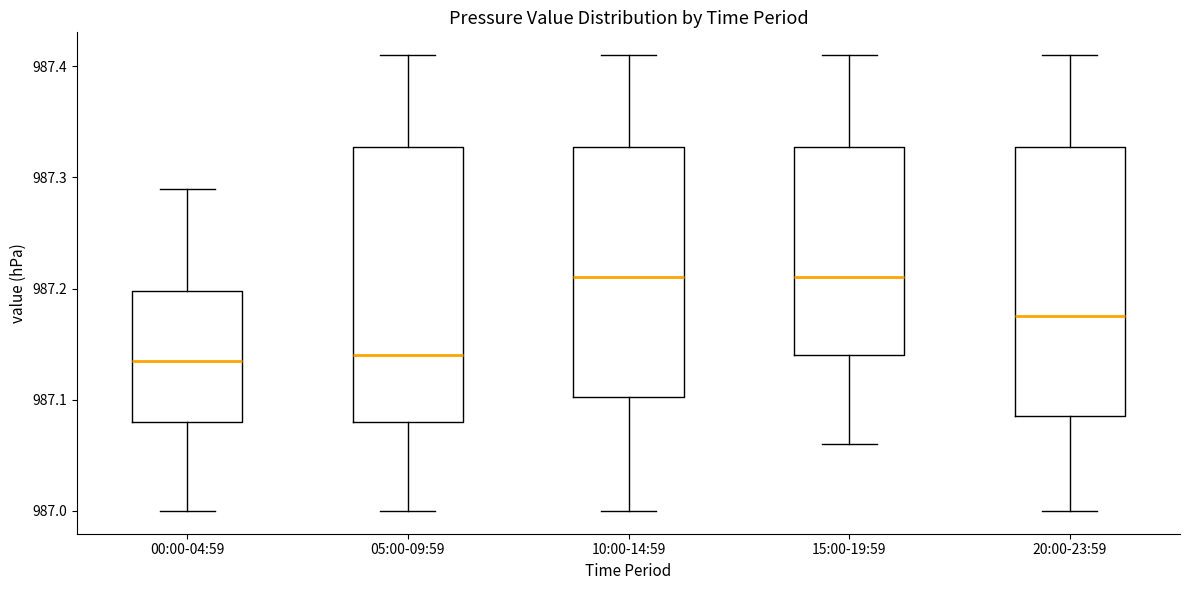

Reading left to right, transcribe this box plot: for each box, give where its median line is, the range the box spans, and where its two whiskers end, as read against the y-axis. The values are not printed on the chart, so give them approximately, as read against the axis.

00:00-04:59: median 987.14, box 987.08 to 987.20, whiskers 987.00 to 987.29
05:00-09:59: median 987.14, box 987.08 to 987.33, whiskers 987.00 to 987.41
10:00-14:59: median 987.21, box 987.10 to 987.33, whiskers 987.00 to 987.41
15:00-19:59: median 987.21, box 987.14 to 987.33, whiskers 987.06 to 987.41
20:00-23:59: median 987.18, box 987.09 to 987.33, whiskers 987.00 to 987.41